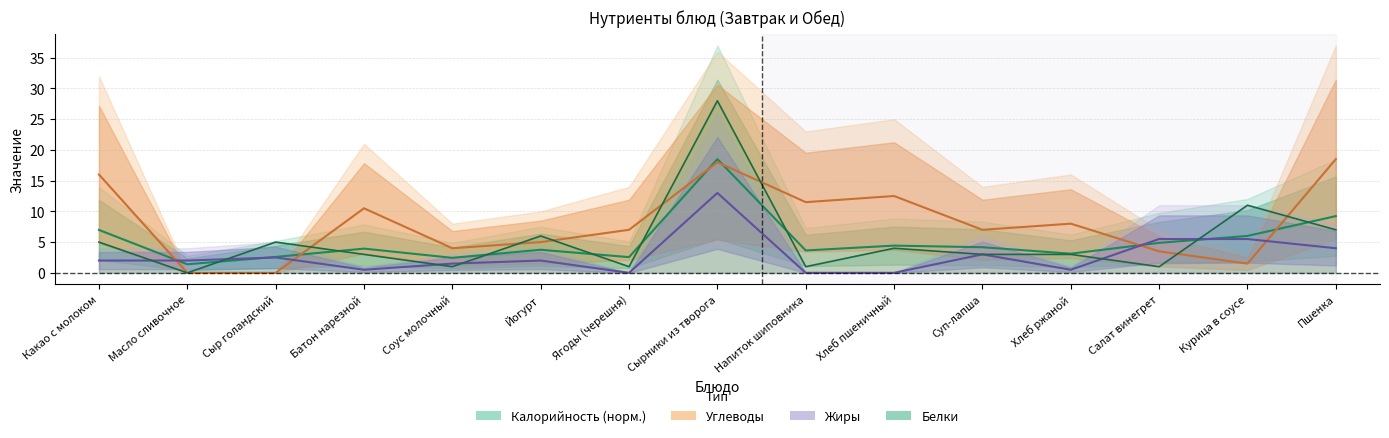

Which series has the widest spread of values?

Белки